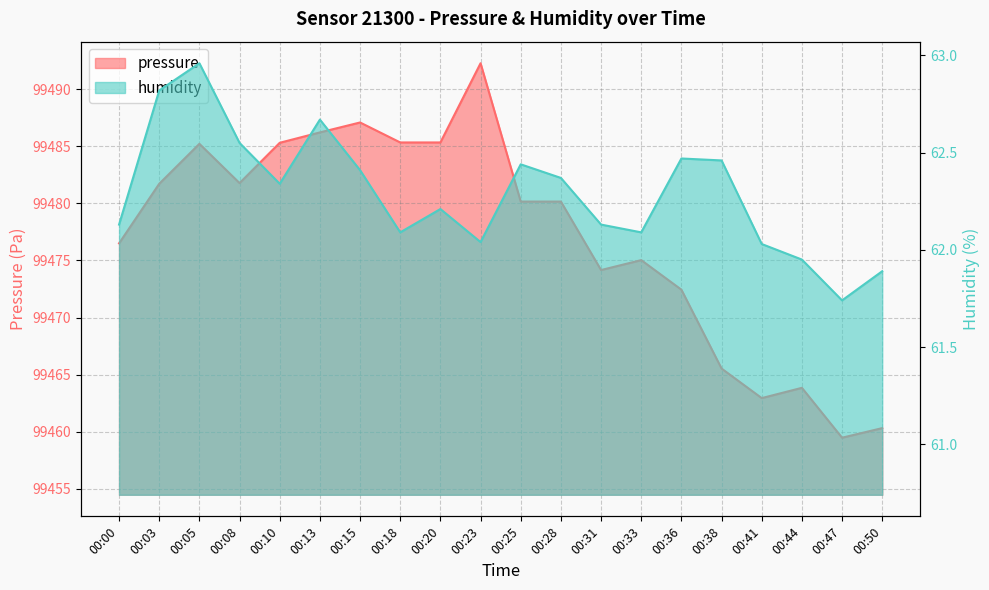

Does the chart have visible grid lines?

Yes